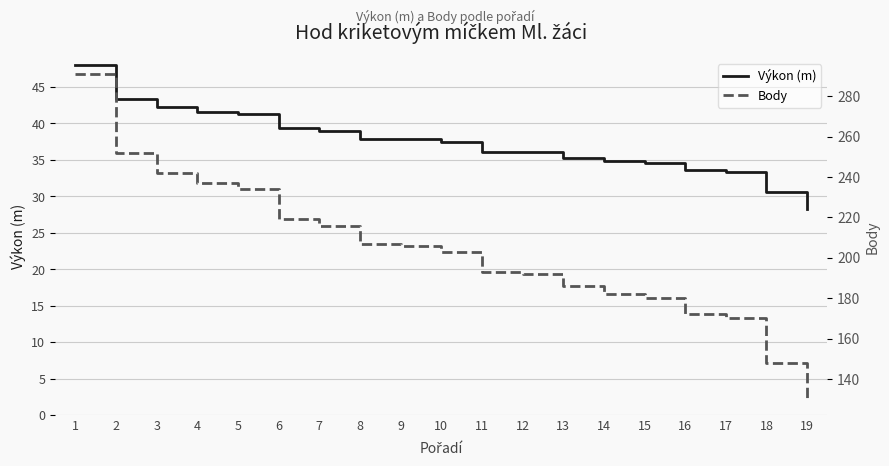

What are all the series names shown in the legend?

Výkon (m), Body